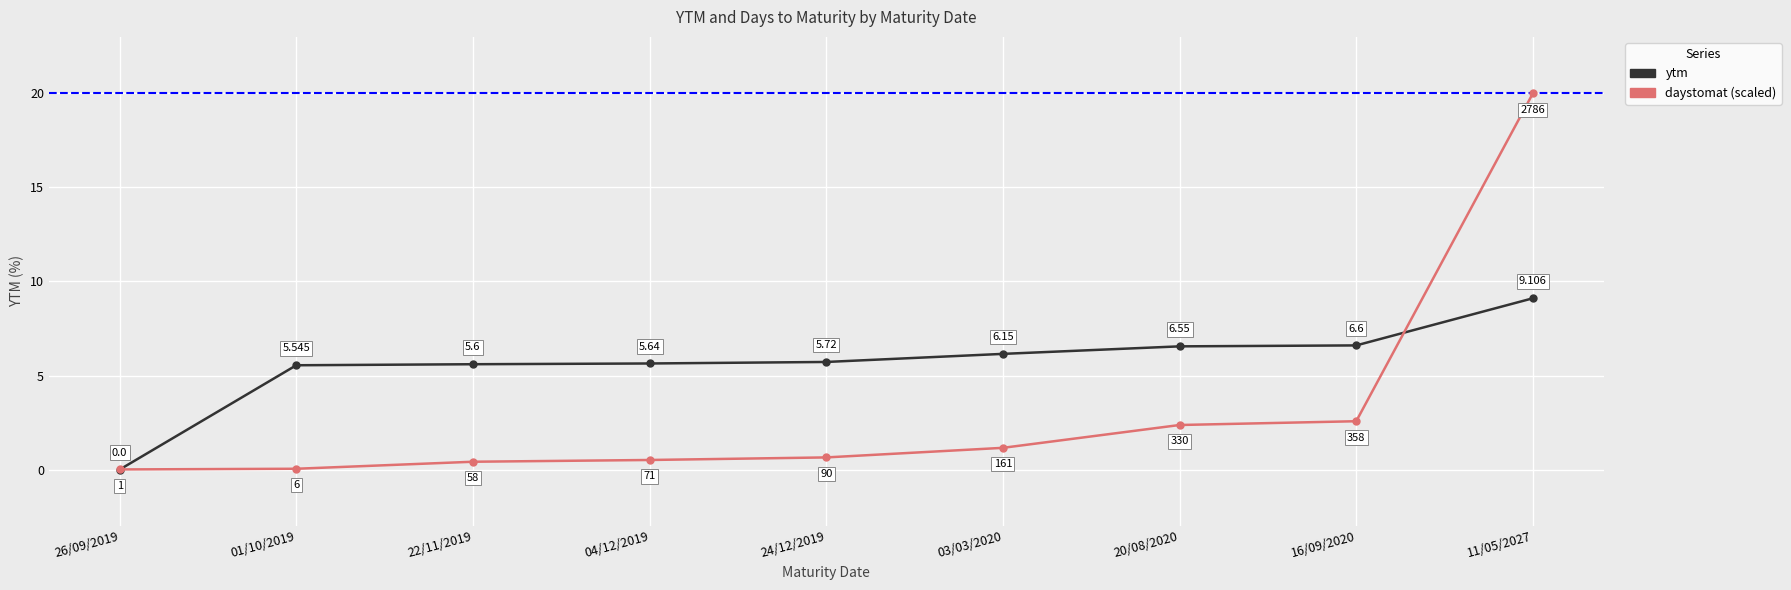

The daystomat (scaled) series shows 1.3 at 16/09/2020. True or false?

False